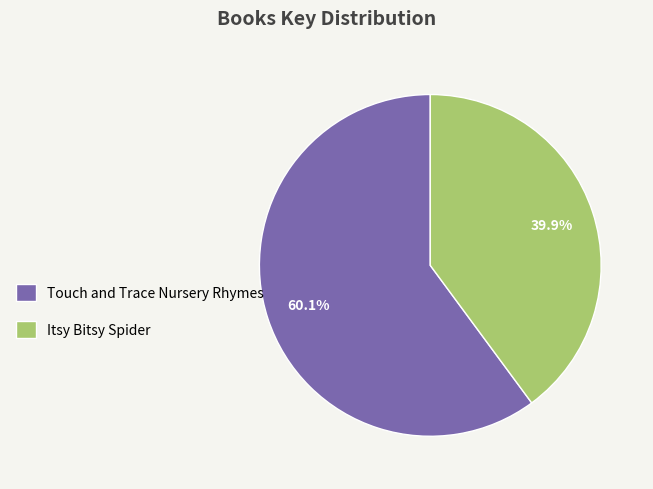

To the nearest percent, what is the difference between the largest and smallest slice percentages?

20%